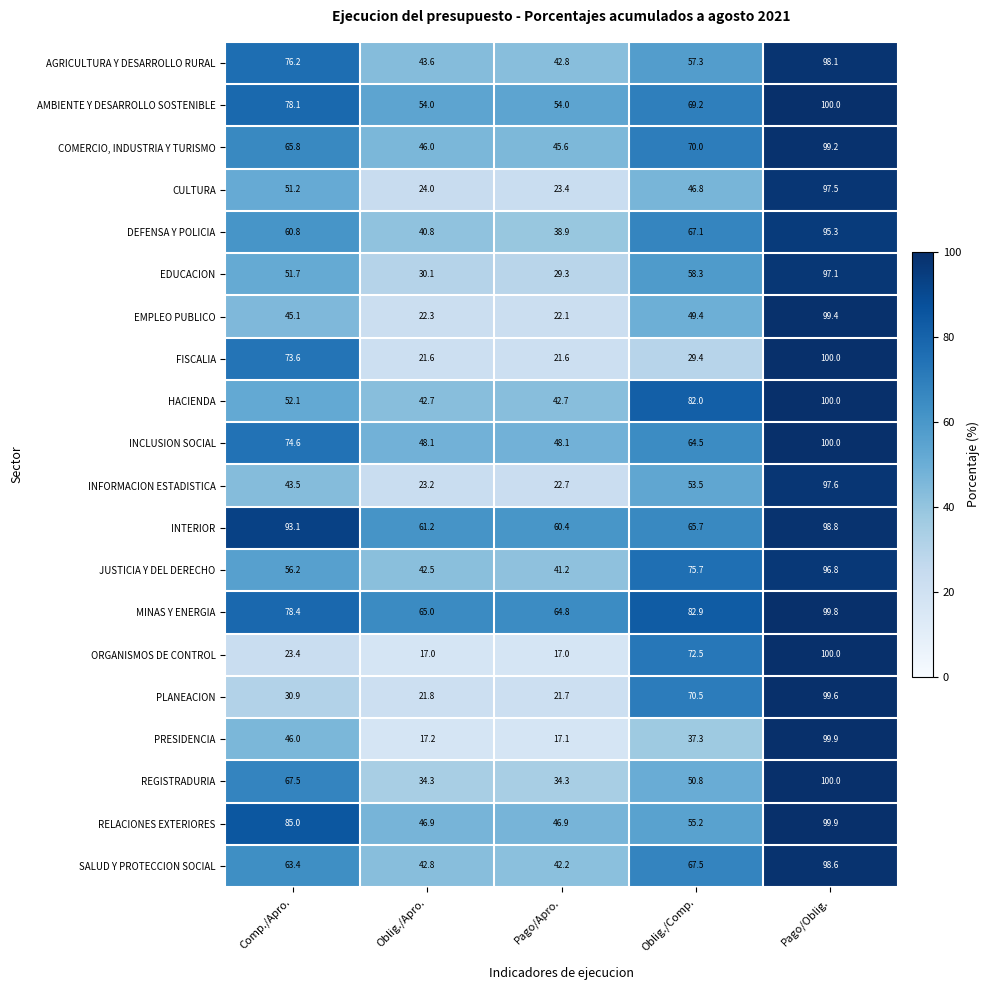

What is the smallest value displayed?

17.0